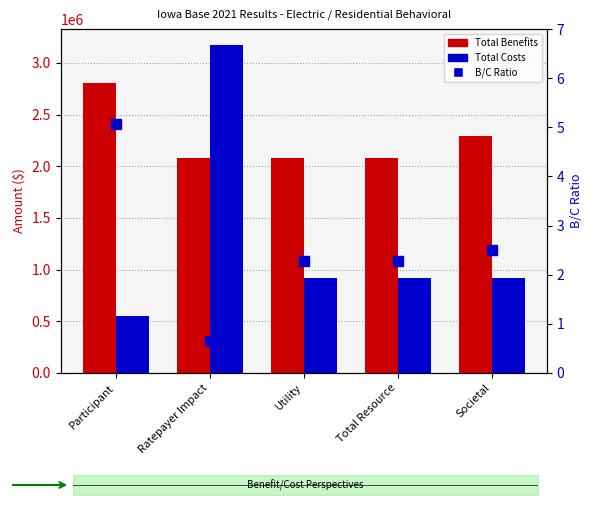

Which has a higher value, Total Resource or Utility?

Total Resource